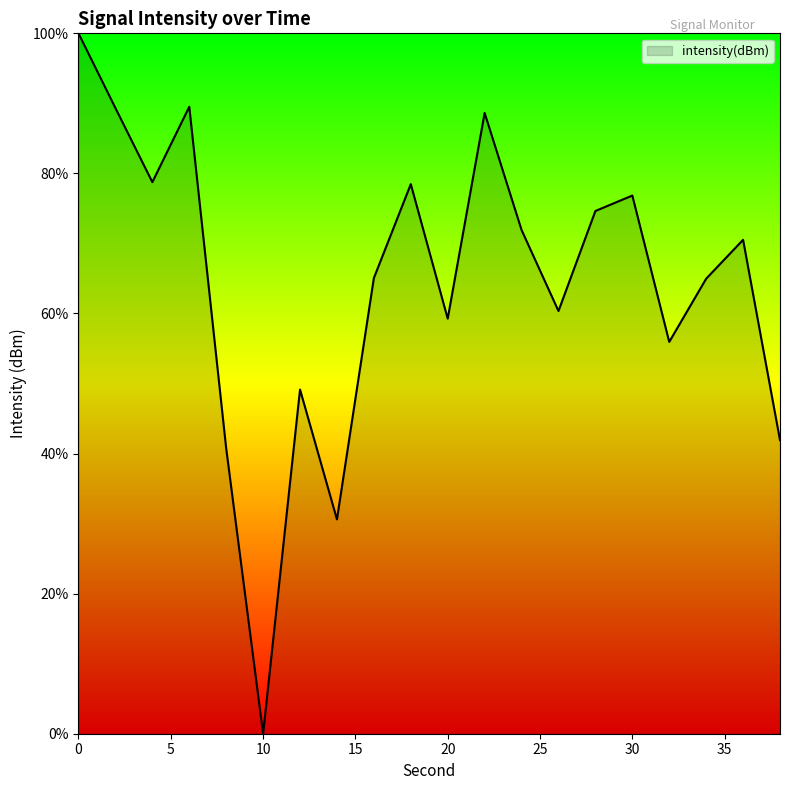

Does the chart display data point markers on the line(s)?

No